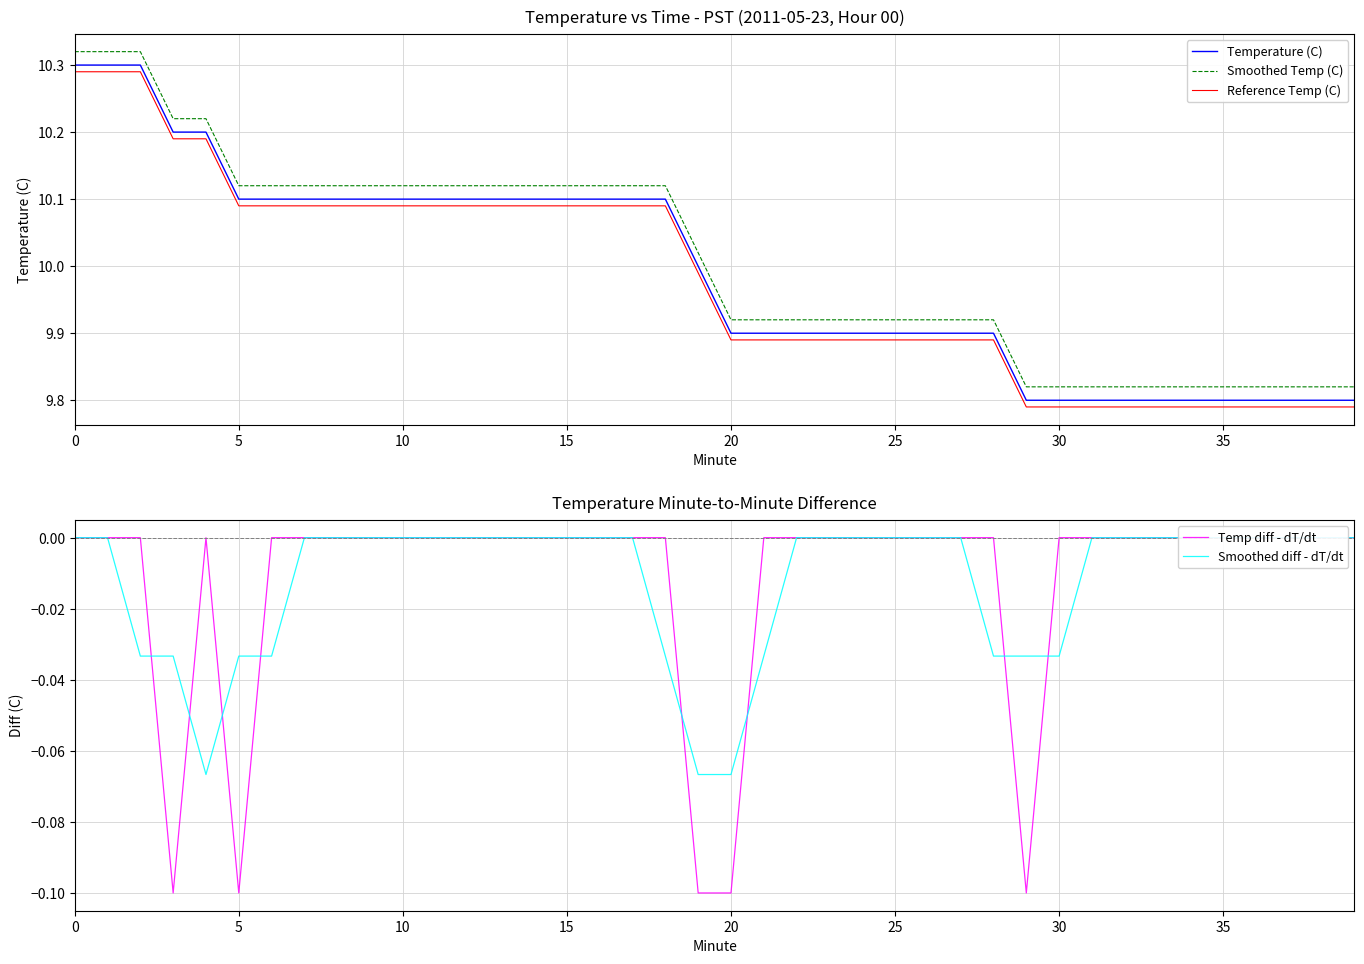

The Temp diff - dT/dt series shows 0.0 at 12. True or false?

True